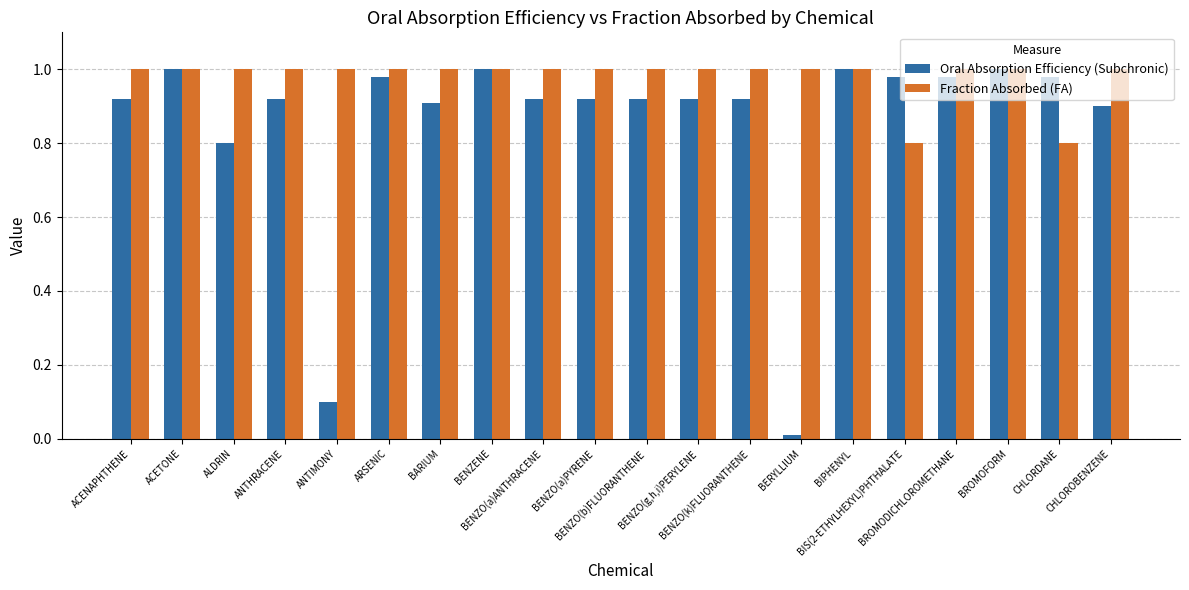

What is the sum of all Fraction Absorbed (FA) values?

19.6